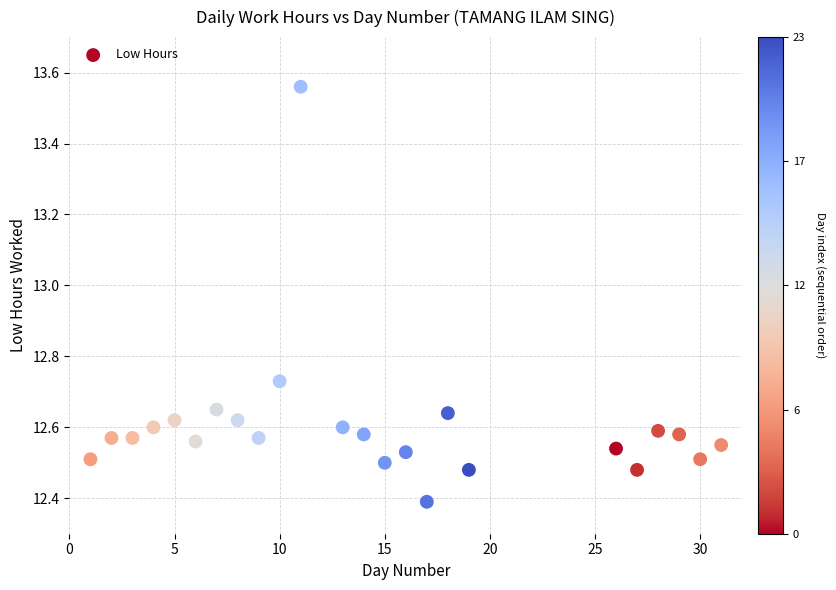

What Y value in the scatter plot is closest to 12?

12.4